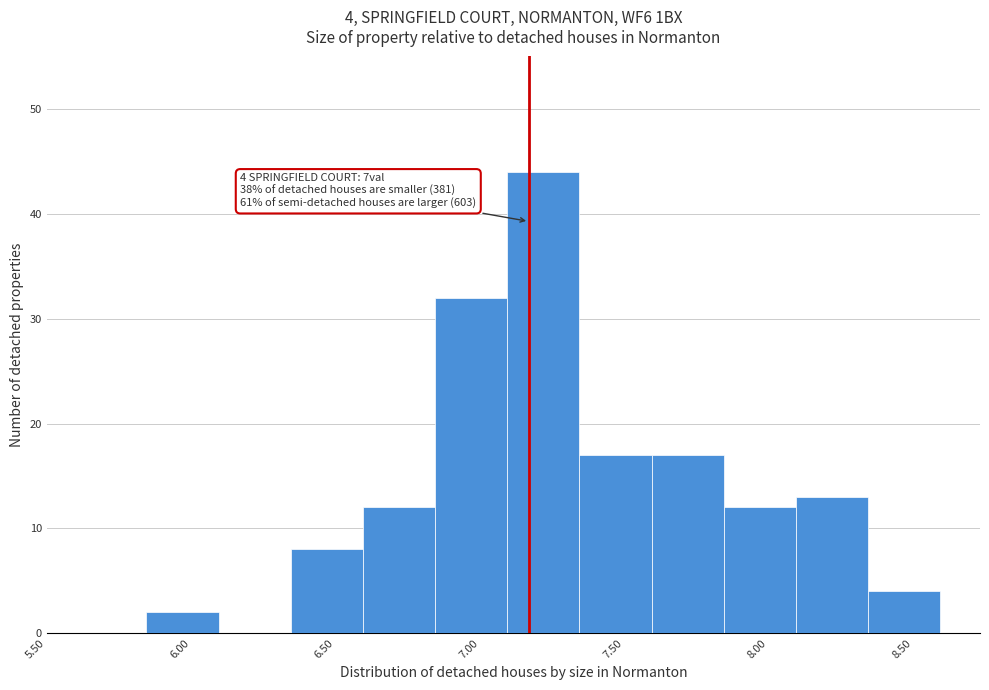

Over which range of the x-axis is the bar tallest?

7.095 to 7.345